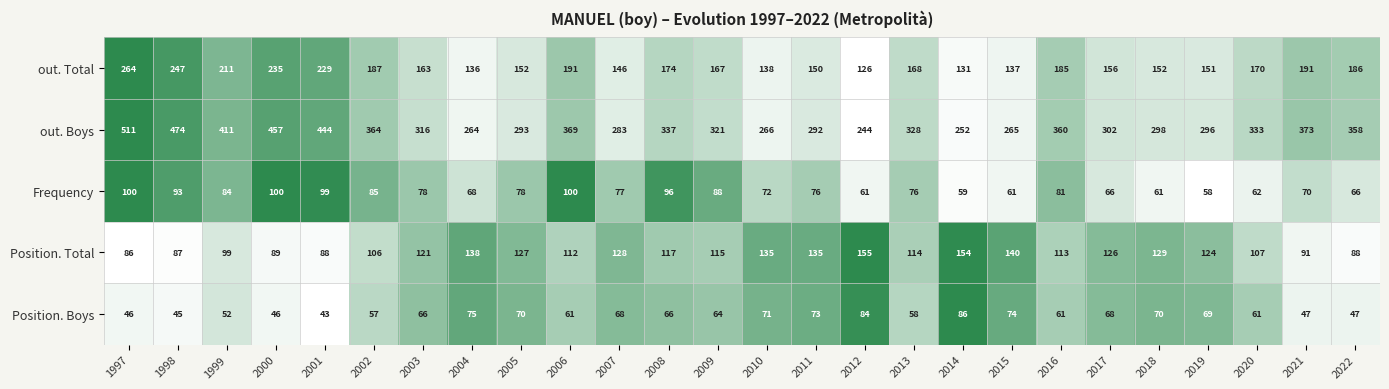

How many distinct data groups are displayed?

5